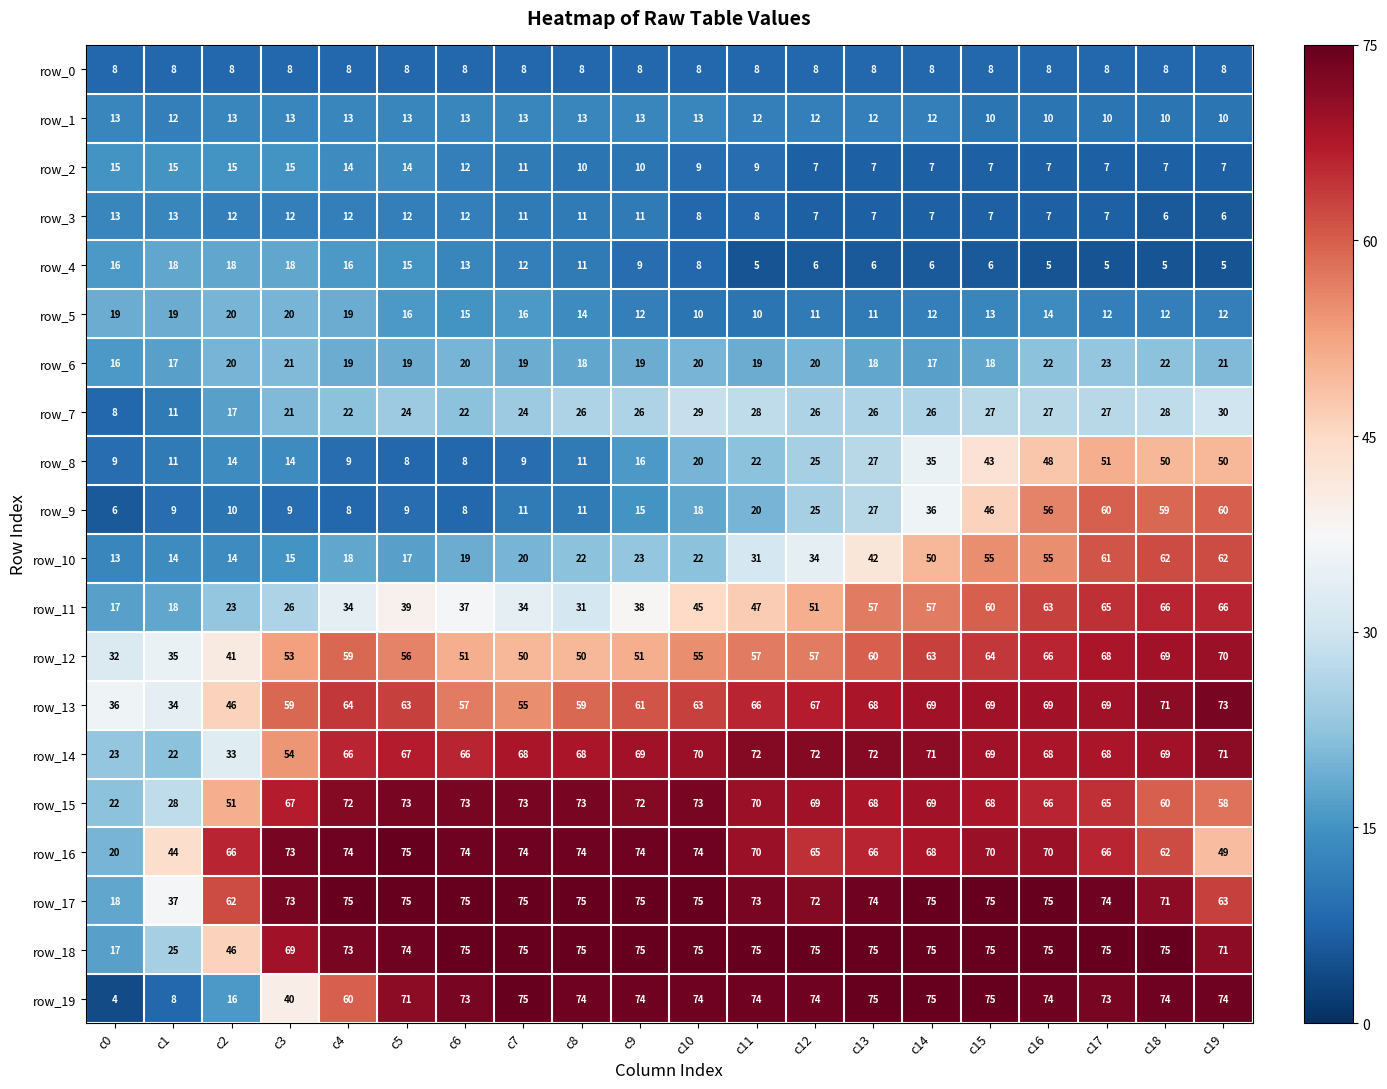

Which category has the lowest value in the row_19 series?

c0